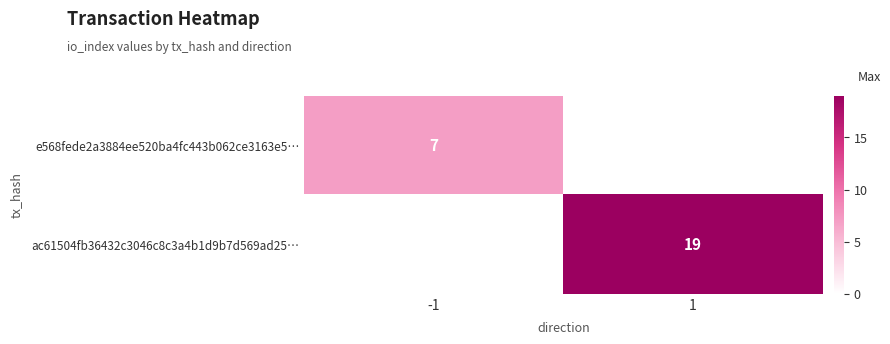

The ac61504fb36432c3046c8c3a4b1d9b7d569ad25… series shows 26 at 1. True or false?

False